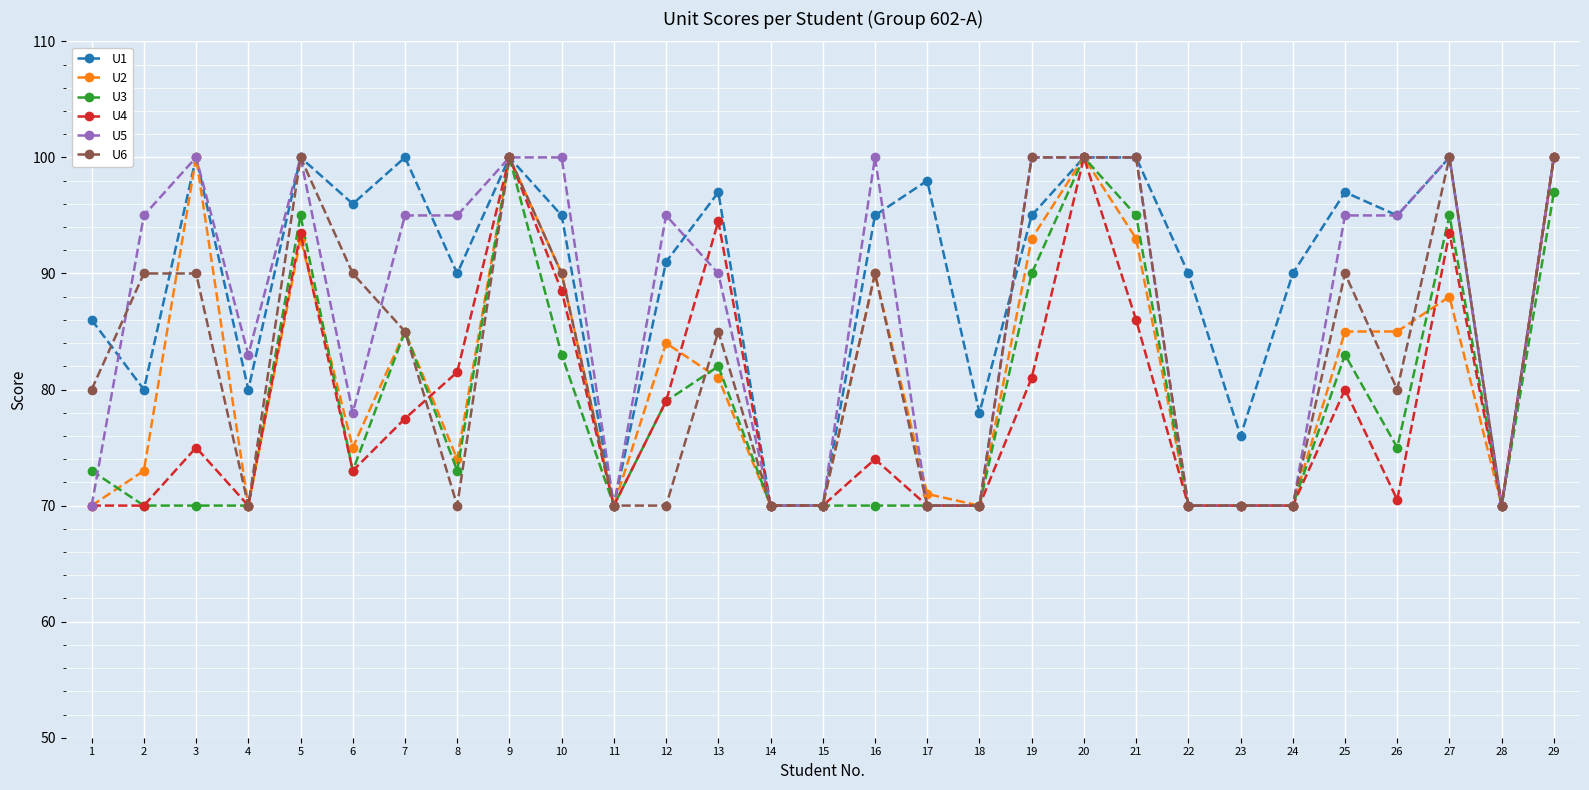

Reading left to right, transcribe all the data shown in this chart.

U1: 86.0	80.0	100.0	80.0	100.0	96.0	100.0	90.0	100.0	95.0	70.0	91.0	97.0	70.0	70.0	95.0	98.0	78.0	95.0	100.0	100.0	90.0	76.0	90.0	97.0	95.0	100.0	70.0	100.0
U2: 70.0	73.0	100.0	70.0	93.0	75.0	85.0	74.0	100.0	90.0	70.0	84.0	81.0	70.0	70.0	90.0	71.0	70.0	93.0	100.0	93.0	70.0	70.0	70.0	85.0	85.0	88.0	70.0	100.0
U3: 73.0	70.0	70.0	70.0	95.0	73.0	85.0	73.0	100.0	83.0	70.0	79.0	82.0	70.0	70.0	70.0	70.0	70.0	90.0	100.0	95.0	70.0	70.0	70.0	83.0	75.0	95.0	70.0	97.0
U4: 70.0	70.0	75.0	70.0	93.5	73.0	77.5	81.5	100.0	88.5	70.0	79.0	94.5	70.0	70.0	74.0	70.0	70.0	81.0	100.0	86.0	70.0	70.0	70.0	80.0	70.5	93.5	70.0	100.0
U5: 70.0	95.0	100.0	83.0	100.0	78.0	95.0	95.0	100.0	100.0	70.0	95.0	90.0	70.0	70.0	100.0	70.0	70.0	100.0	100.0	100.0	70.0	70.0	70.0	95.0	95.0	100.0	70.0	100.0
U6: 80.0	90.0	90.0	70.0	100.0	90.0	85.0	70.0	100.0	90.0	70.0	70.0	85.0	70.0	70.0	90.0	70.0	70.0	100.0	100.0	100.0	70.0	70.0	70.0	90.0	80.0	100.0	70.0	100.0